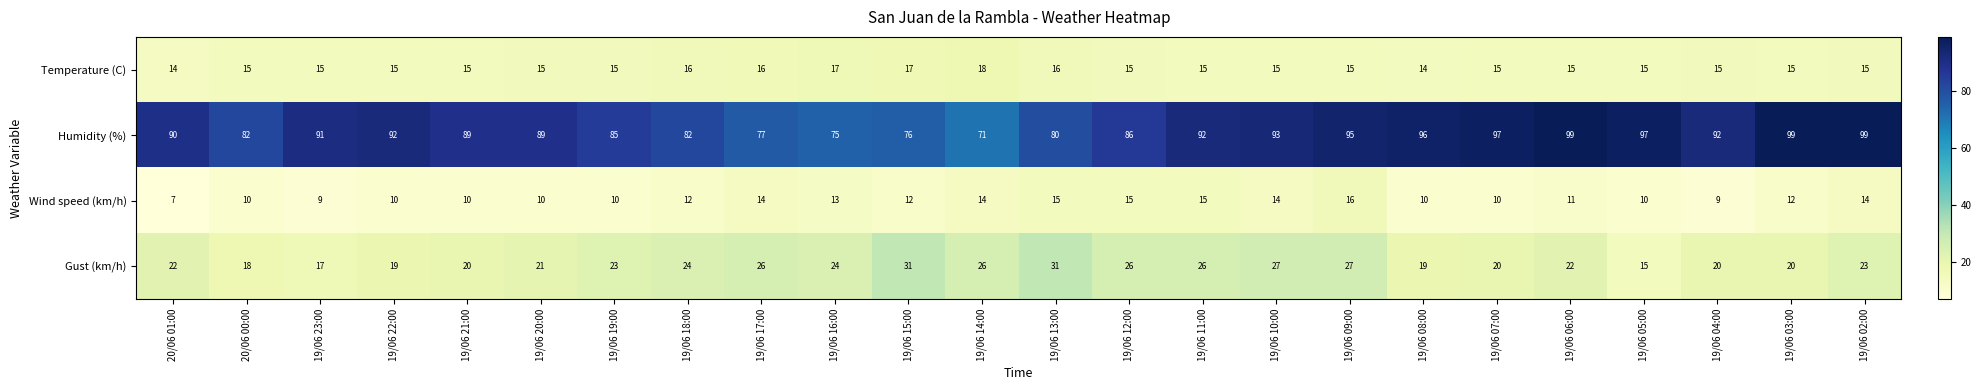

At which category is the sum across all series the highest?

19/06 09:00